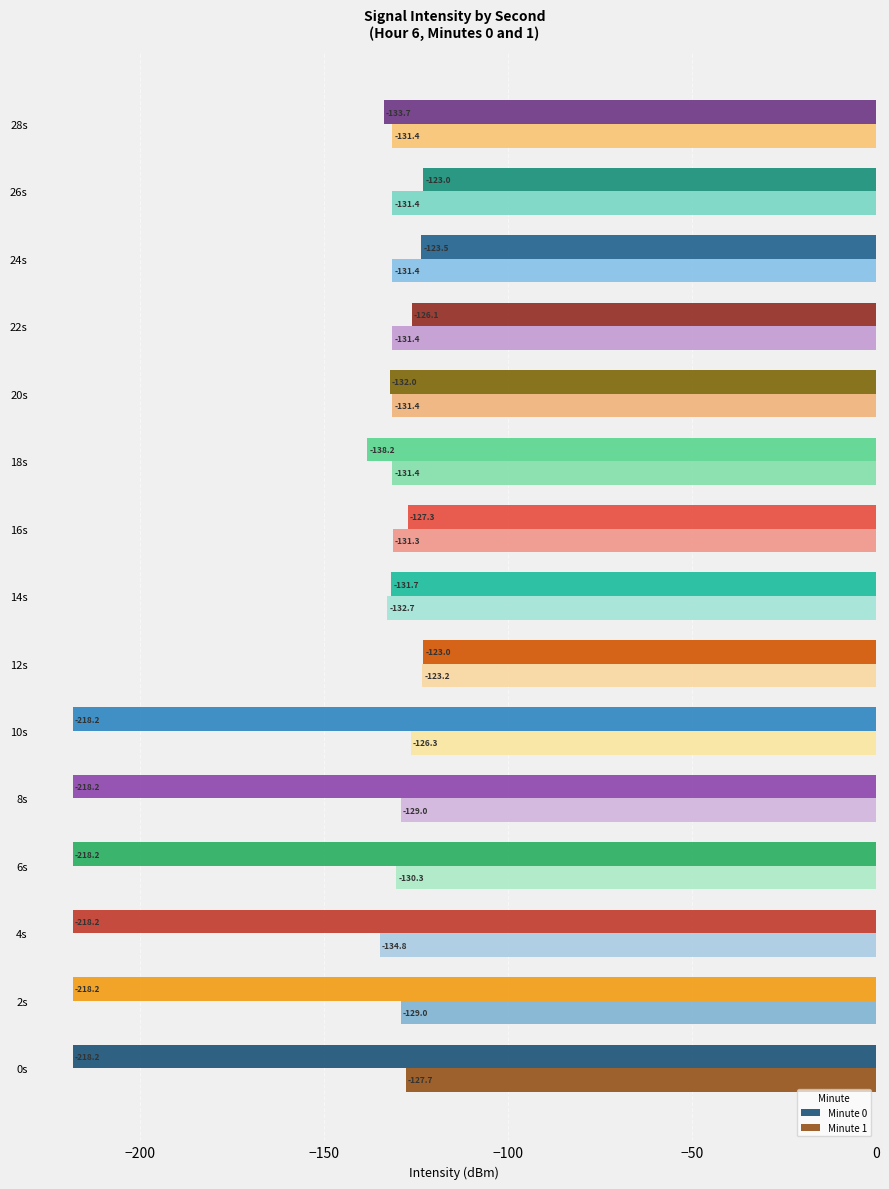

What is the difference between the second highest and minimum values in the Minute 1 series?

8.5